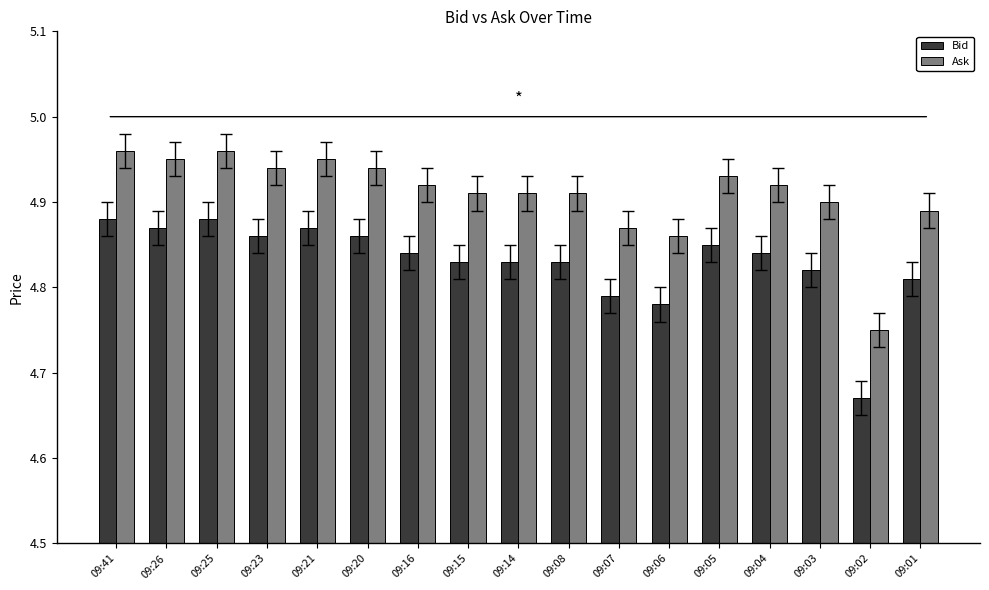

Rank the series at 09:20 from lowest to highest value.

Bid, Ask